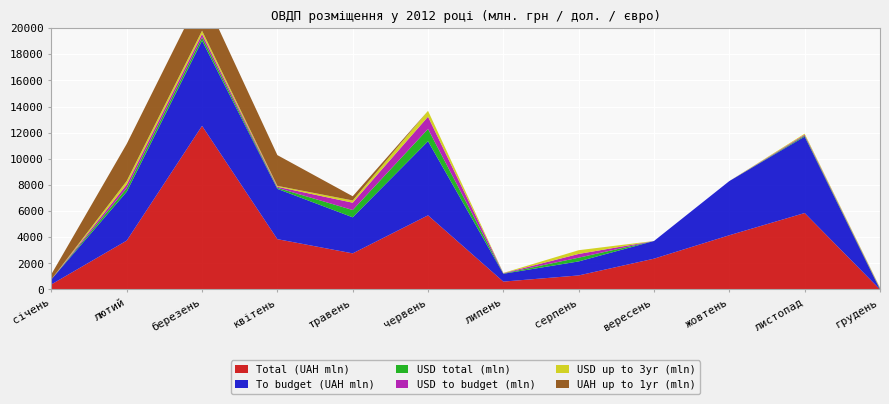

Reading right to left, list all the values displayed in this chart.

Total (UAH mln): грудень=0.0	листопад=5849.1	жовтень=4147.6	вересень=2354.6	серпень=1072.8	липень=600.0	червень=5670.9	травень=2760.0	квітень=3848.8	березень=12519.4	лютий=3738.1	січень=386.6
To budget (UAH mln): грудень=0.0	листопад=5849.1	жовтень=4147.6	вересень=1354.6	серпень=1072.8	липень=600.0	червень=5670.9	травень=2760.0	квітень=3848.8	березень=6519.4	лютий=3738.1	січень=386.6
USD total (mln): грудень=48.2	листопад=74.1	жовтень=0.0	вересень=0.0	серпень=285.8	липень=22.2	червень=939.7	травень=558.7	квітень=79.7	березень=254.9	лютий=277.7	січень=1.9
USD to budget (mln): грудень=48.2	листопад=74.1	жовтень=0.0	вересень=0.0	серпень=285.8	липень=22.2	червень=939.7	травень=558.7	квітень=79.7	березень=254.9	лютий=277.7	січень=1.9
USD up to 3yr (mln): грудень=48.2	листопад=74.1	жовтень=0.0	вересень=0.0	серпень=285.8	липень=20.0	червень=446.3	травень=173.6	квітень=68.7	березень=254.9	лютий=271.0	січень=0.0
UAH up to 1yr (mln): грудень=0.0	листопад=0.0	жовтень=0.0	вересень=0.0	серпень=0.0	липень=0.0	червень=0.0	травень=320.0	квітень=2353.7	березень=2895.6	лютий=2835.3	січень=386.6